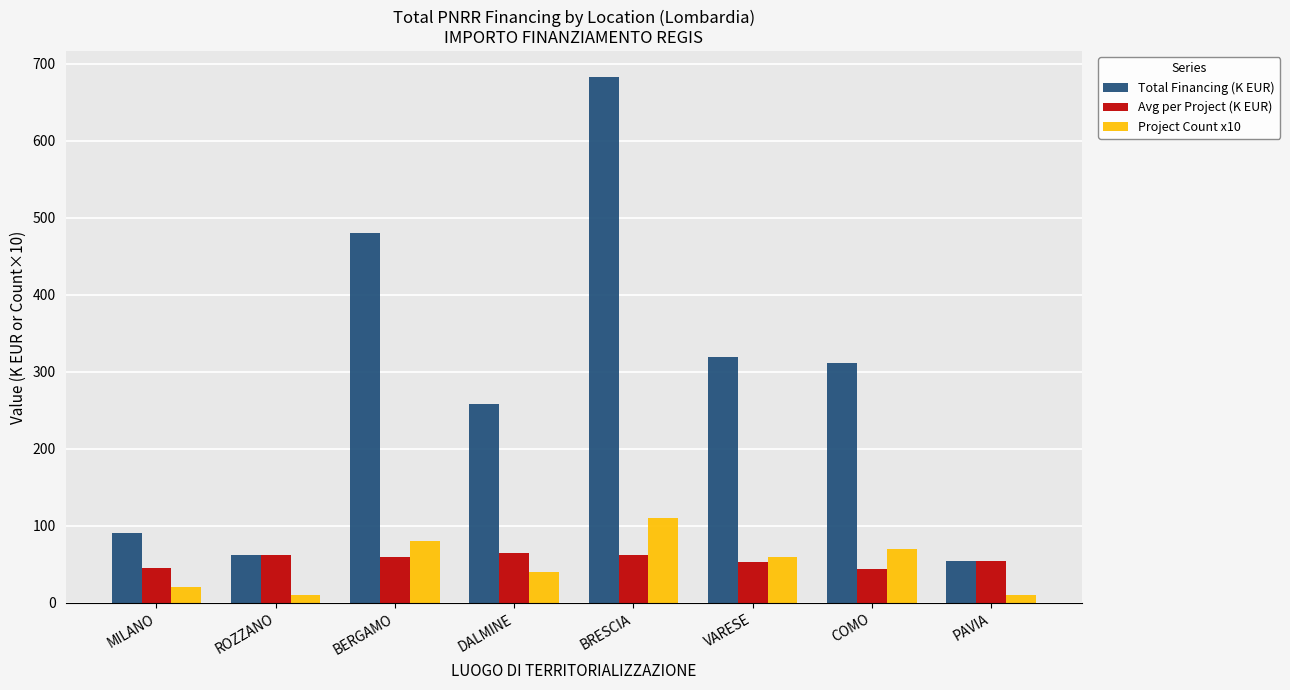

The value of Total Financing (K EUR) at BERGAMO is 481.0. True or false?

True